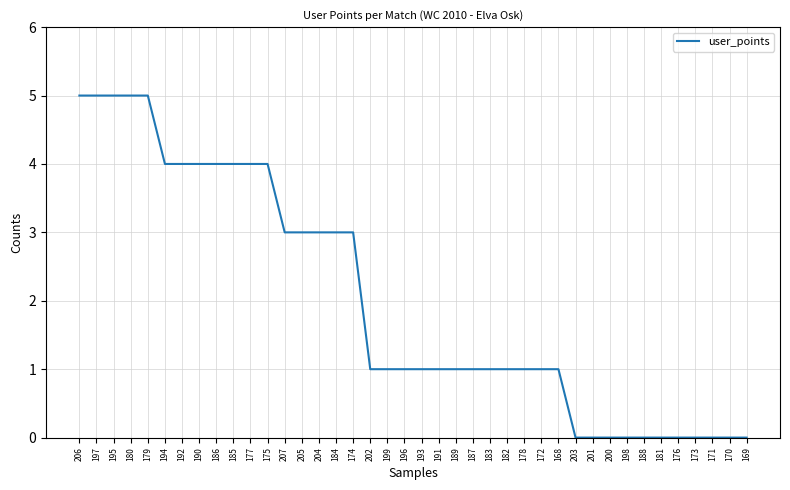

Count the values in the range 0 to 4.

35